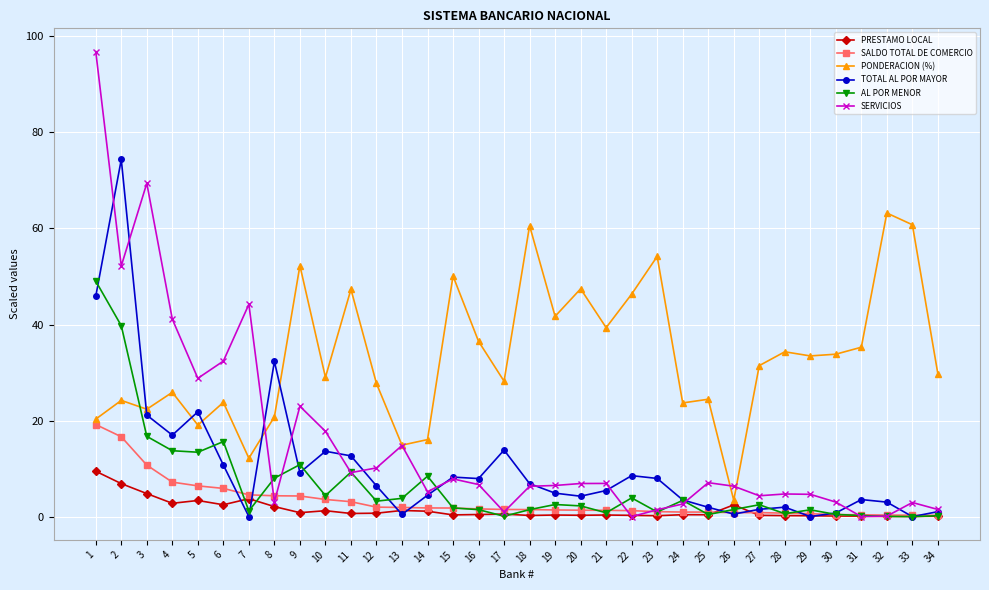

Which series ends up on top after the final intersection of PONDERACION (%) and TOTAL AL POR MAYOR?

PONDERACION (%)